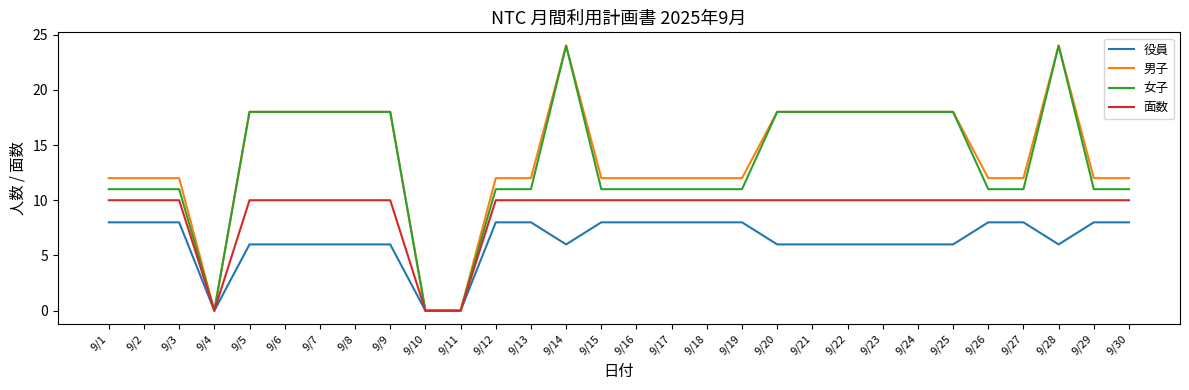

How many lines are shown in the chart?

4